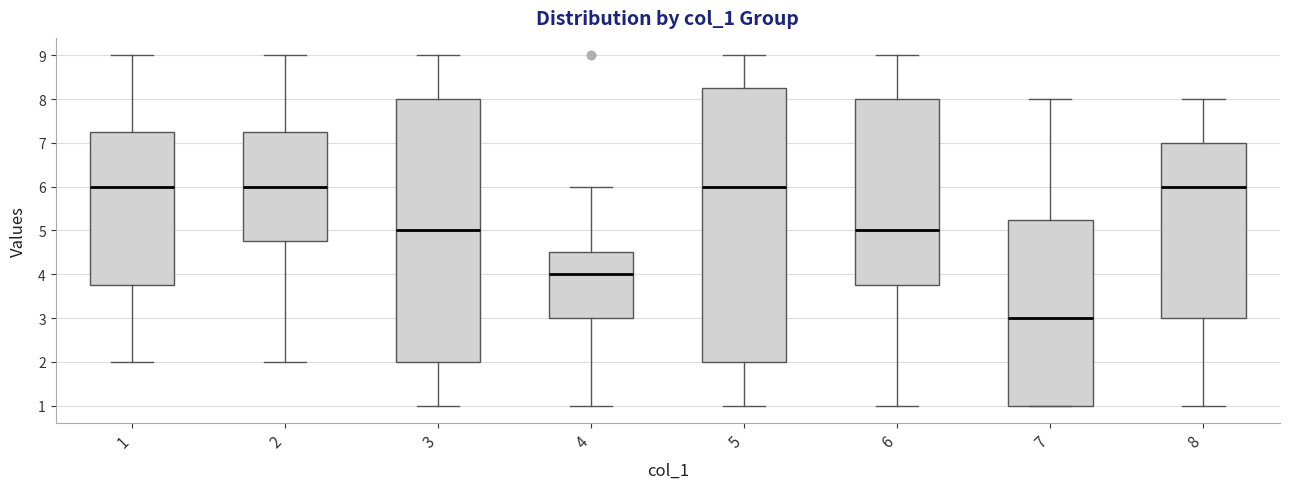

Reading left to right, transcribe this box plot: for each box, give where its median line is, the range the box spans, and where its two whiskers end, as read against the y-axis. The values are not printed on the chart, so give them approximately, as read against the axis.

1: median 6.0, box 3.8 to 7.3, whiskers 2.0 to 9.0
2: median 6.0, box 4.8 to 7.3, whiskers 2.0 to 9.0
3: median 5.0, box 2.0 to 8.0, whiskers 1.0 to 9.0
4: median 4.0, box 3.0 to 4.5, whiskers 1.0 to 6.0
5: median 6.0, box 2.0 to 8.3, whiskers 1.0 to 9.0
6: median 5.0, box 3.8 to 8.0, whiskers 1.0 to 9.0
7: median 3.0, box 1.0 to 5.3, whiskers 1.0 to 8.0
8: median 6.0, box 3.0 to 7.0, whiskers 1.0 to 8.0